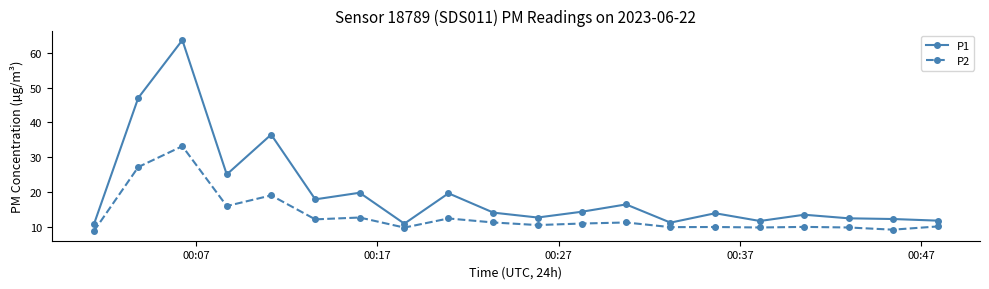

List the series in order of their overall mean, lowest first.

P2, P1